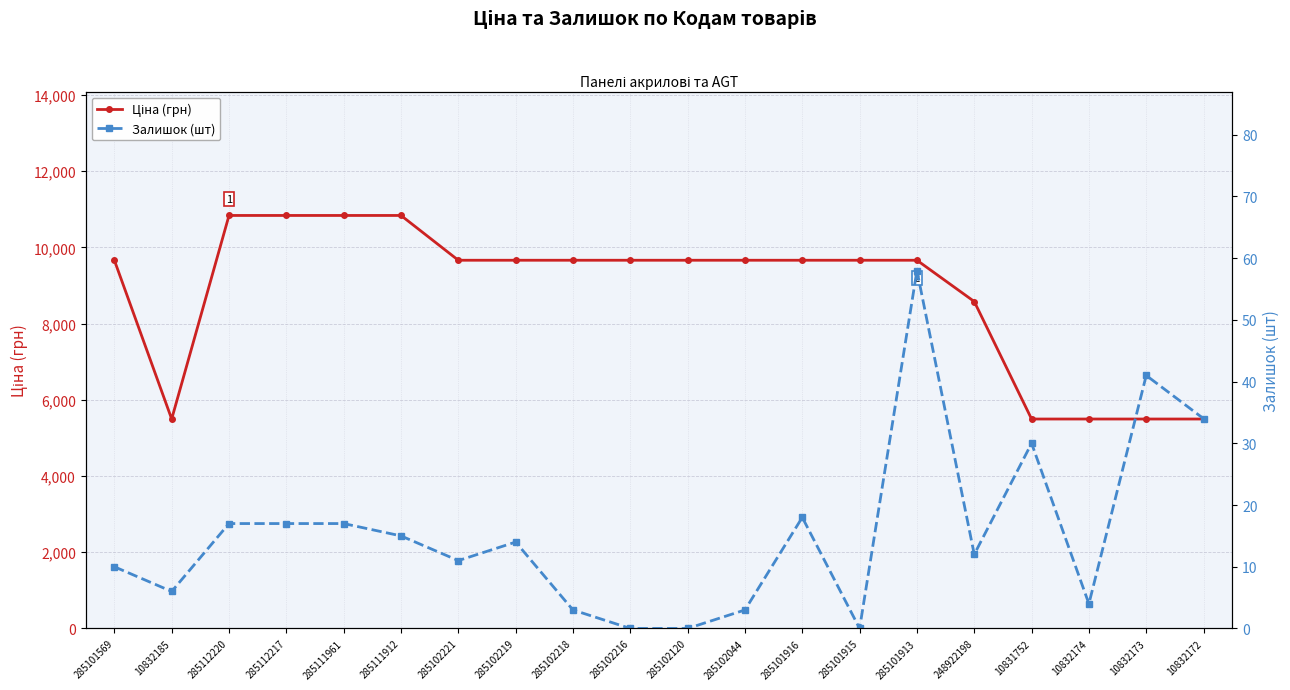

Reading left to right, transcribe all the data shown in this chart.

Ціна (грн): 9664.7	5497.3	10840.1	10840.1	10840.1	10840.1	9664.7	9664.7	9664.7	9664.7	9664.7	9664.7	9664.7	9664.7	9664.7	8581.1	5497.3	5497.3	5497.3	5497.3
Залишок (шт): 10.0	6.0	17.0	17.0	17.0	15.0	11.0	14.0	3.0	0.0	0.0	3.0	18.0	0.0	58.0	12.0	30.0	4.0	41.0	34.0